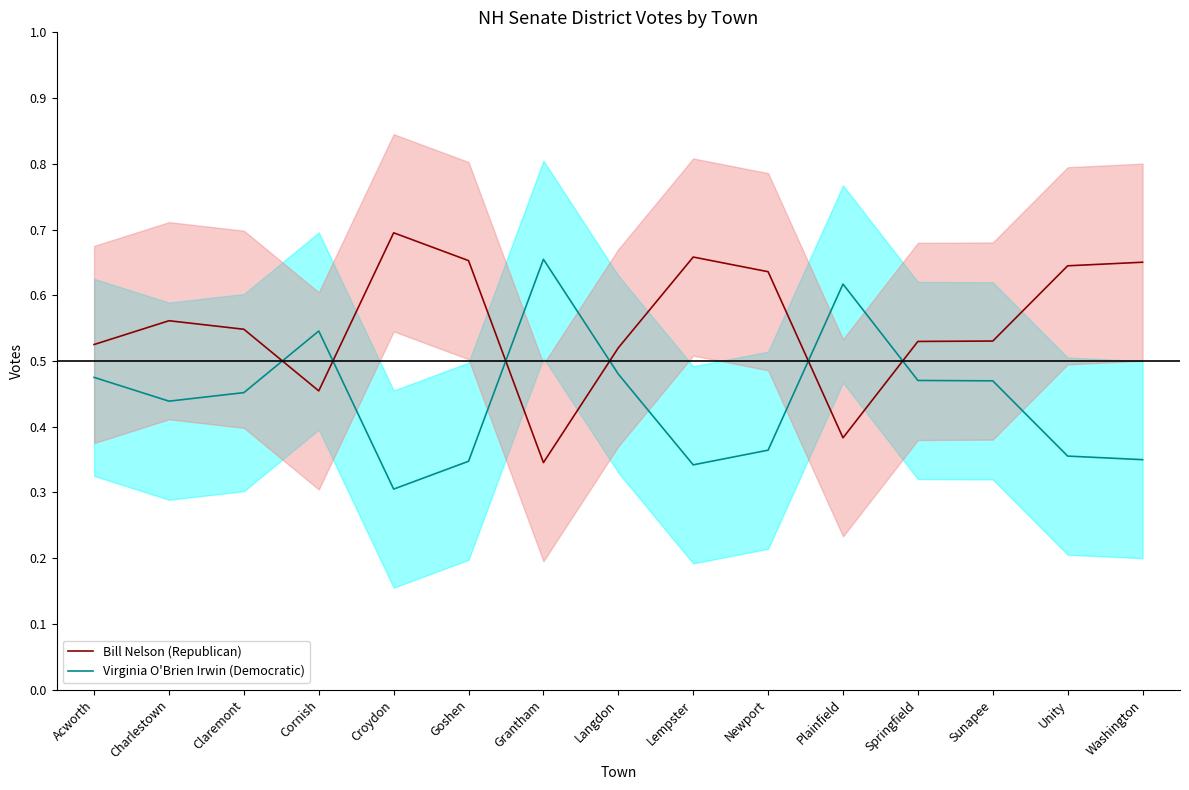

After their last crossing, which series has the higher values: Bill Nelson (Republican) or Virginia O'Brien Irwin (Democratic)?

Bill Nelson (Republican)